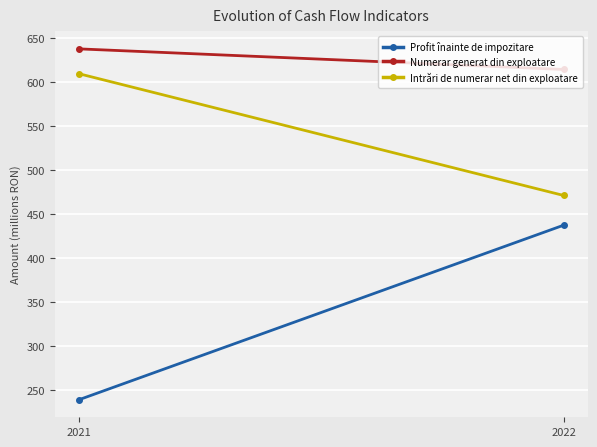

What is the difference between the Numerar generat din exploatare values at 2021 and 2022?

23.4